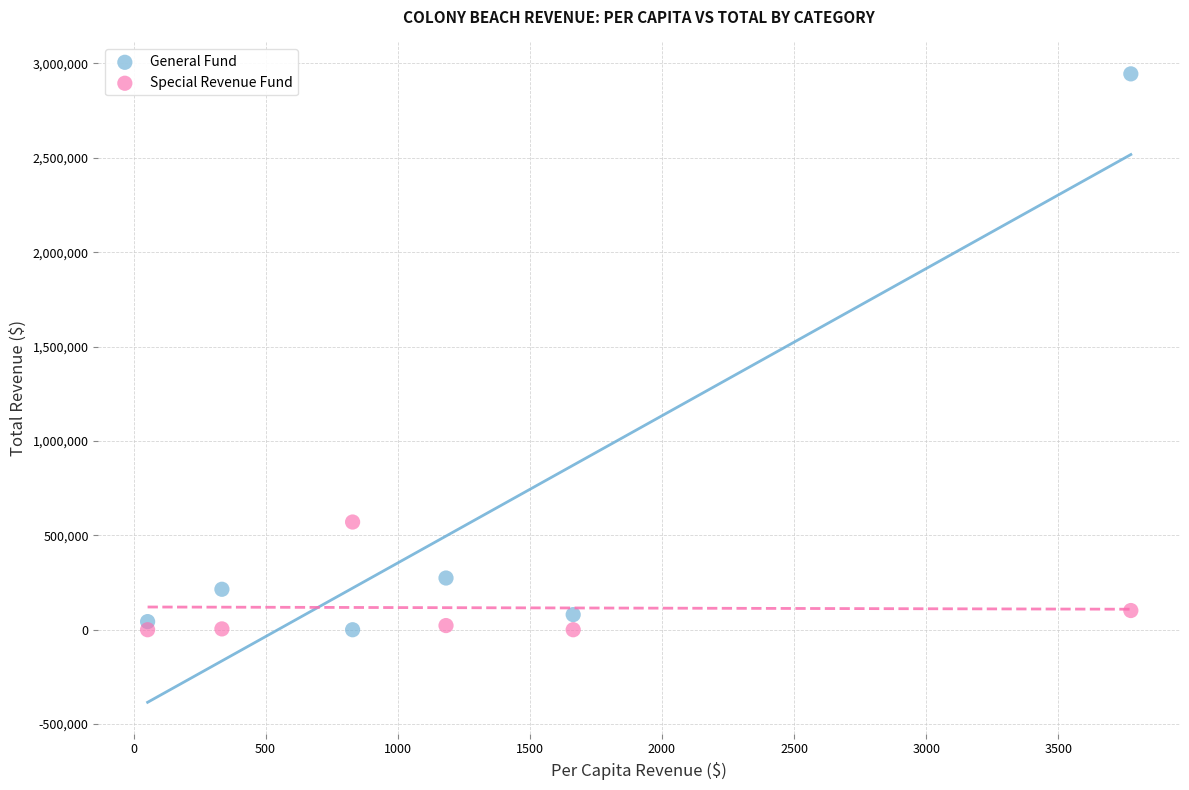

Which series contains the highest Y value?

General Fund